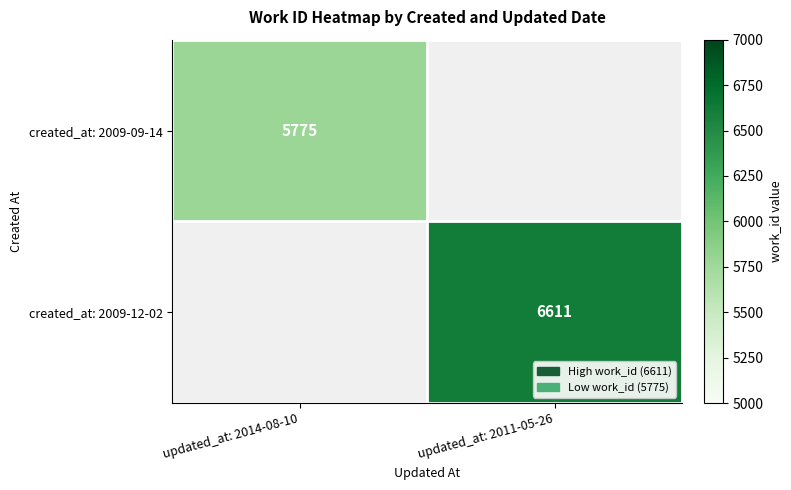

True or false: created_at: 2009-12-02 has a value of 1821 at updated_at: 2011-05-26.

False